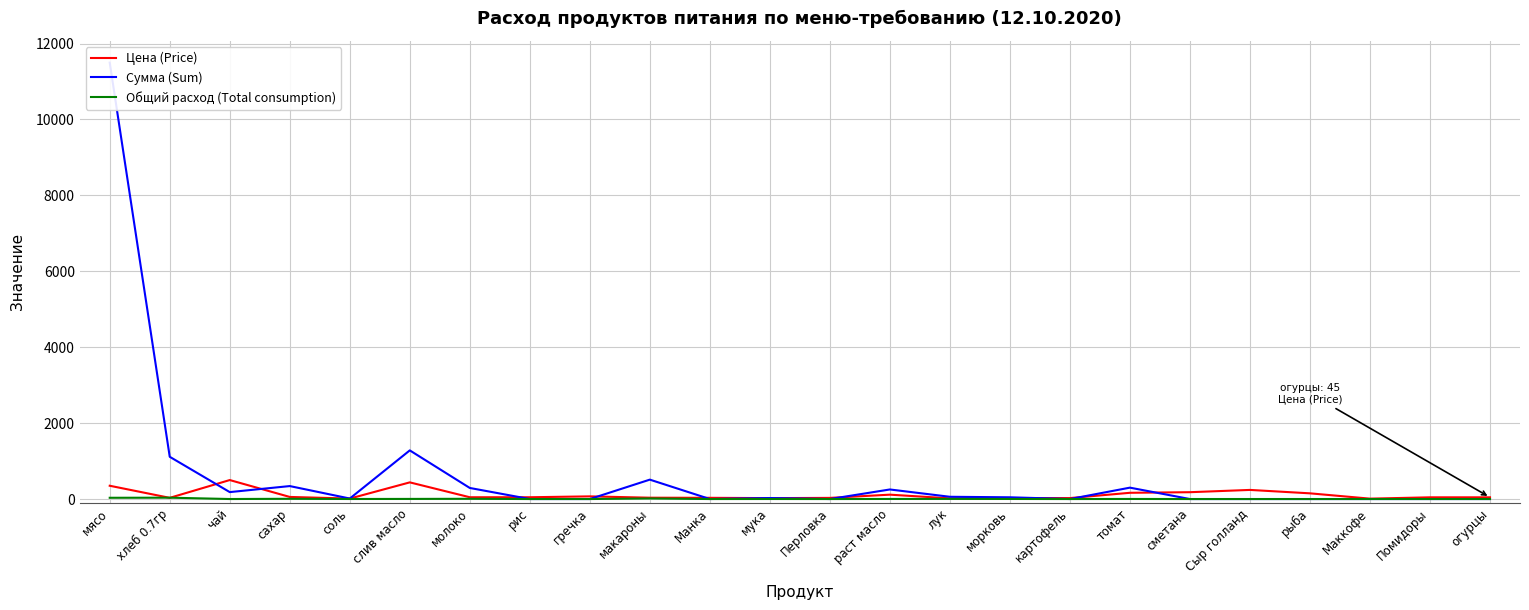

Does the chart display data point markers on the line(s)?

No